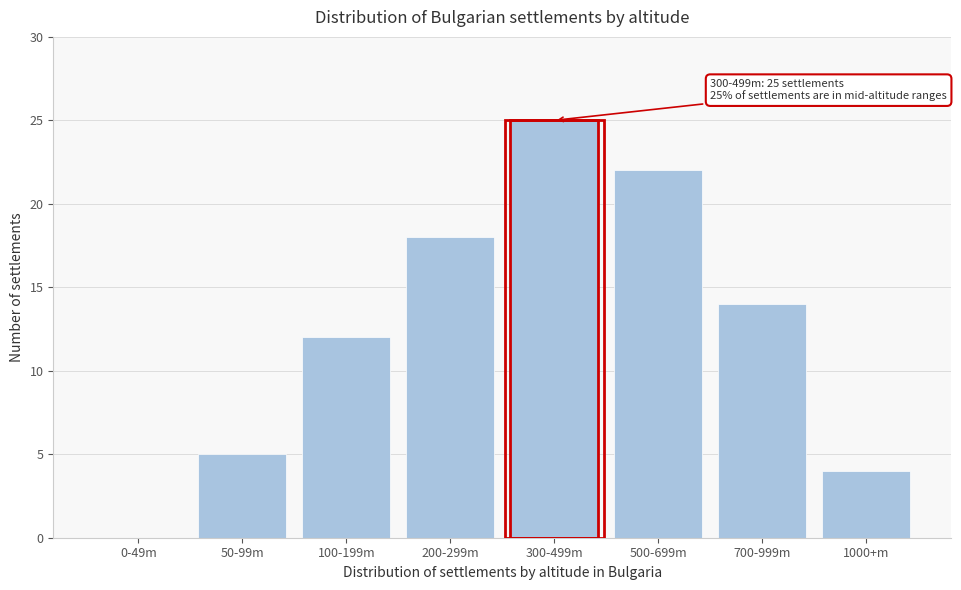

Reading left to right, what are all the values shown in this chart?

0-49m=0	50-99m=5	100-199m=12	200-299m=18	300-499m=25	500-699m=22	700-999m=14	1000+m=4